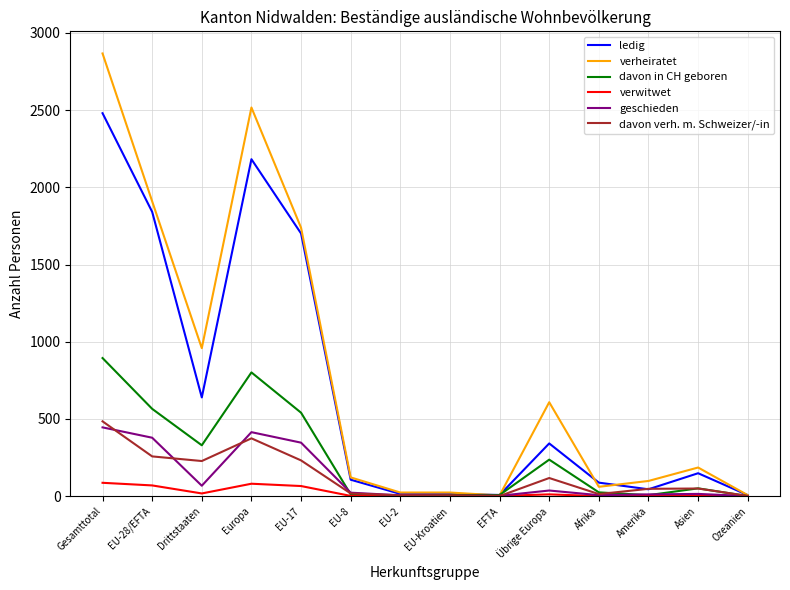

True or false: davon verh. m. Schweizer/-in and geschieden cross at least once.

True